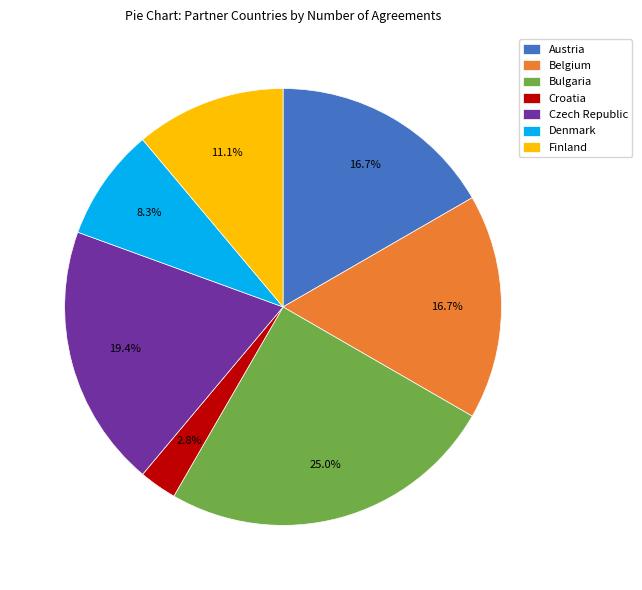

What is the smallest slice in the pie chart?

Croatia